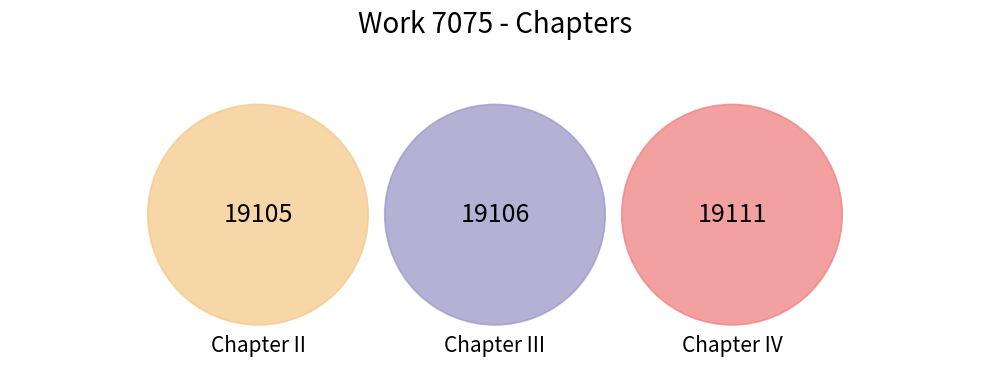

Count the number of slices in the pie.

3